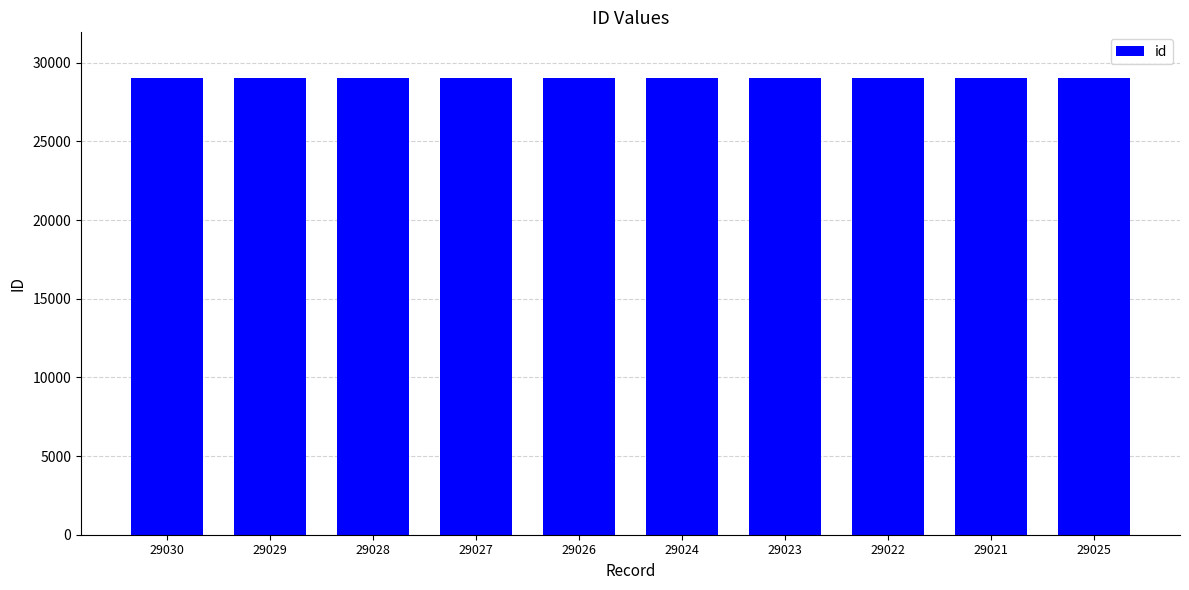

The value at 29022 is 20246. True or false?

False